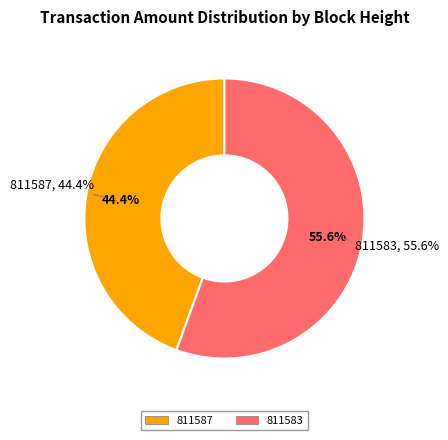

Combined, what portion of the pie is 811587 and 811583?

100.0%